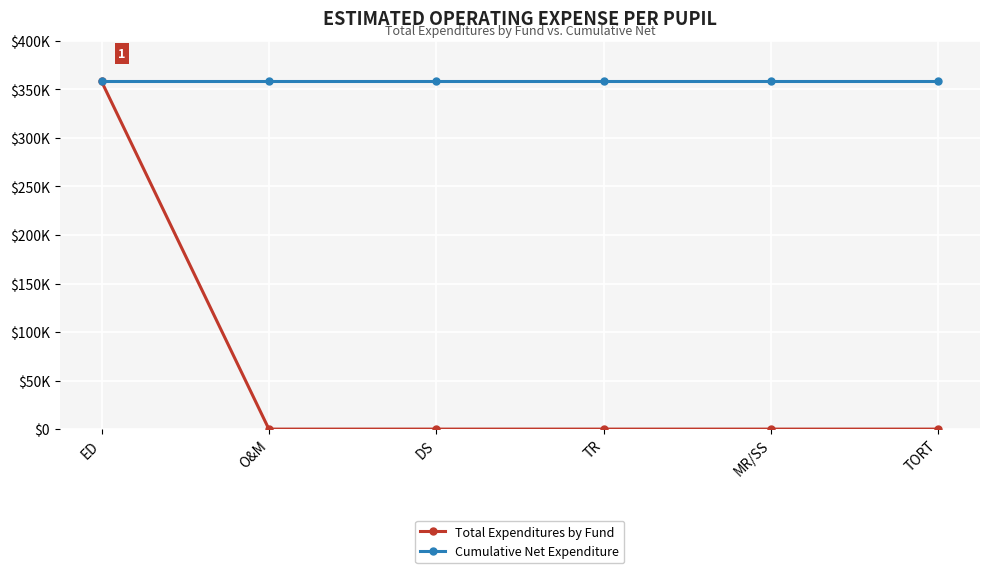

At which label is Cumulative Net Expenditure closest to 358248?

ED